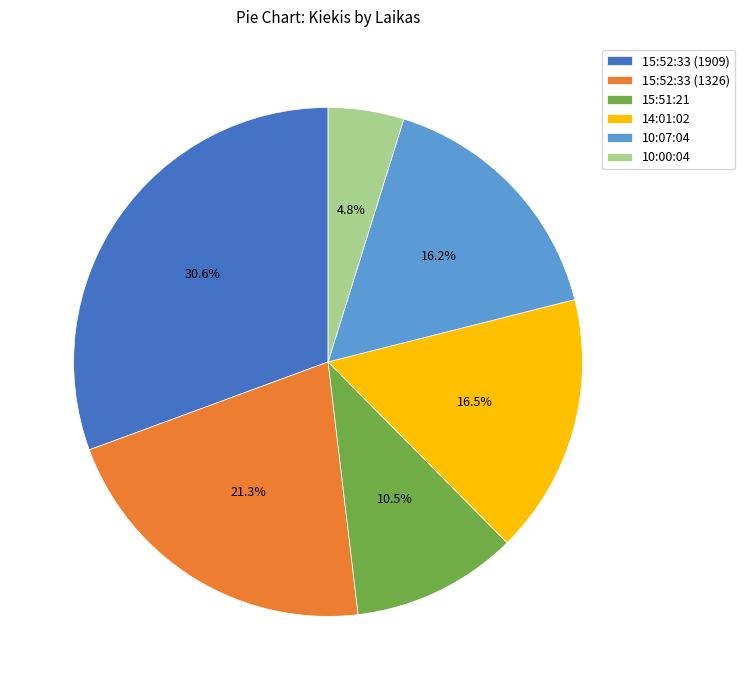

Count the number of slices in the pie.

6